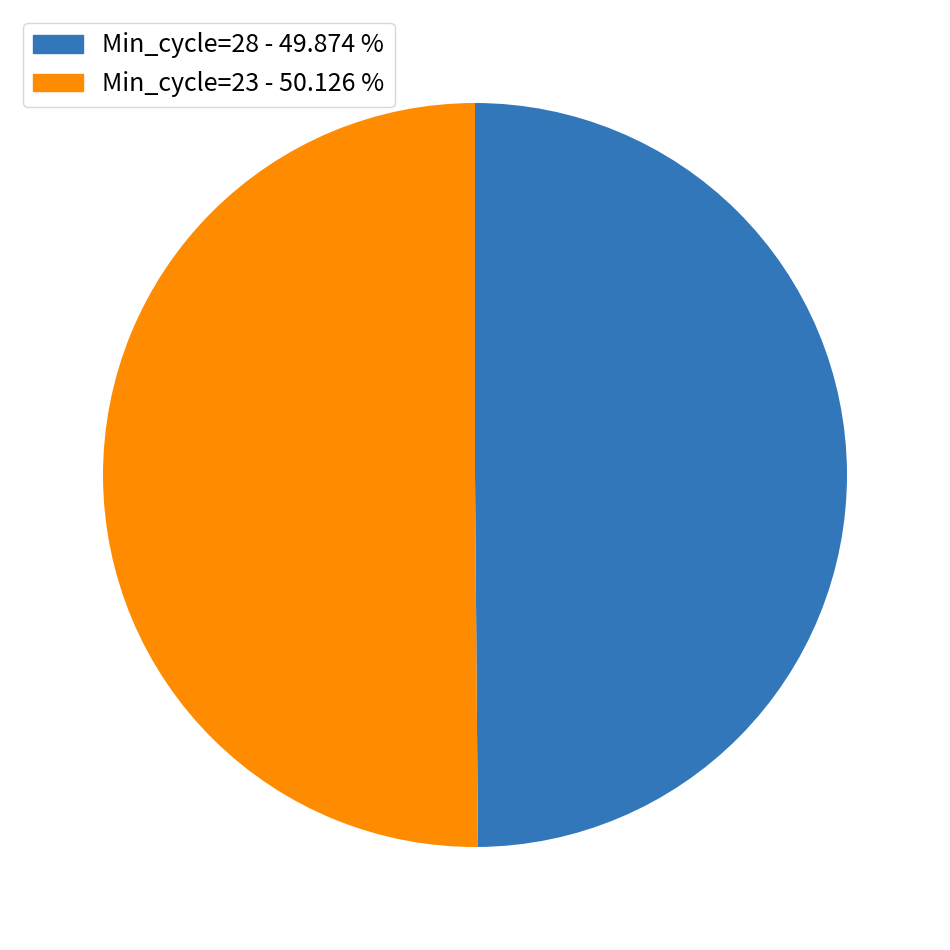

Approximately how many times larger is the value at Min_cycle=23 - 50.126 % compared to Min_cycle=28 - 49.874 %?

1.0